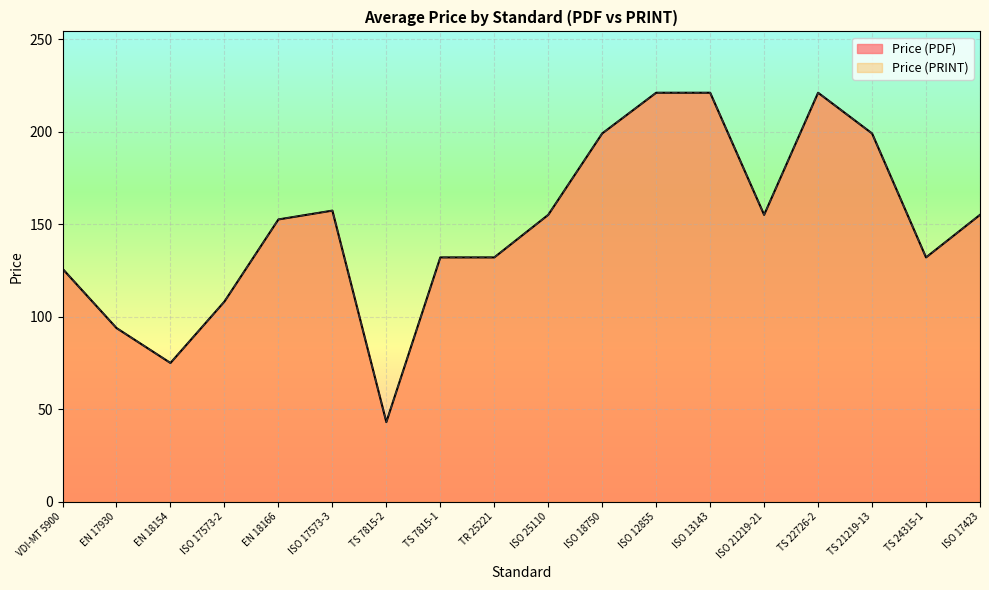

At which label is Price (PRINT) closest to 132?

TS 7815-1